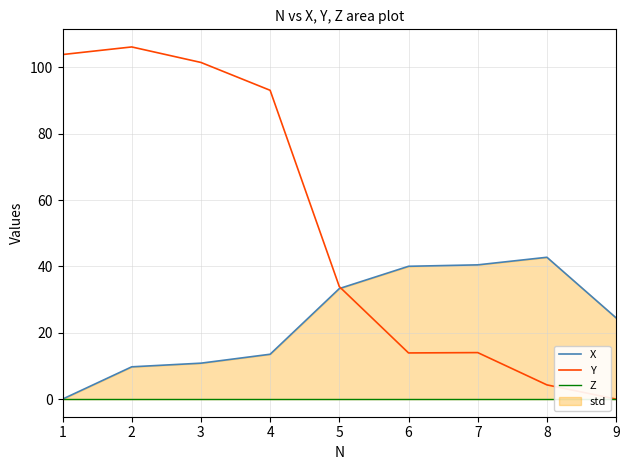

At how many categories does at least one series exceed 58?

4